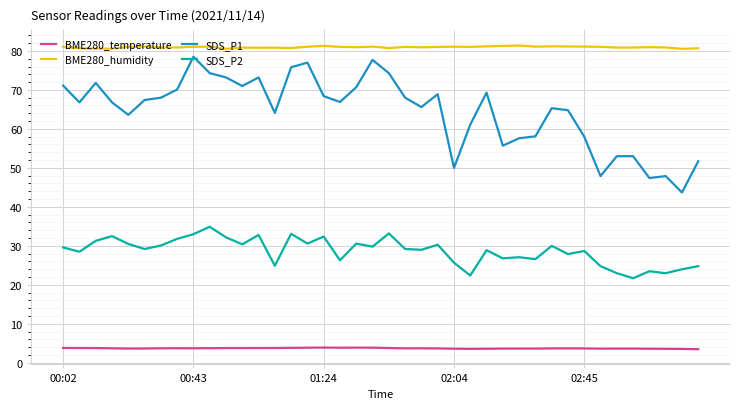

What is the highest value of the SDS_P1 series?

78.5